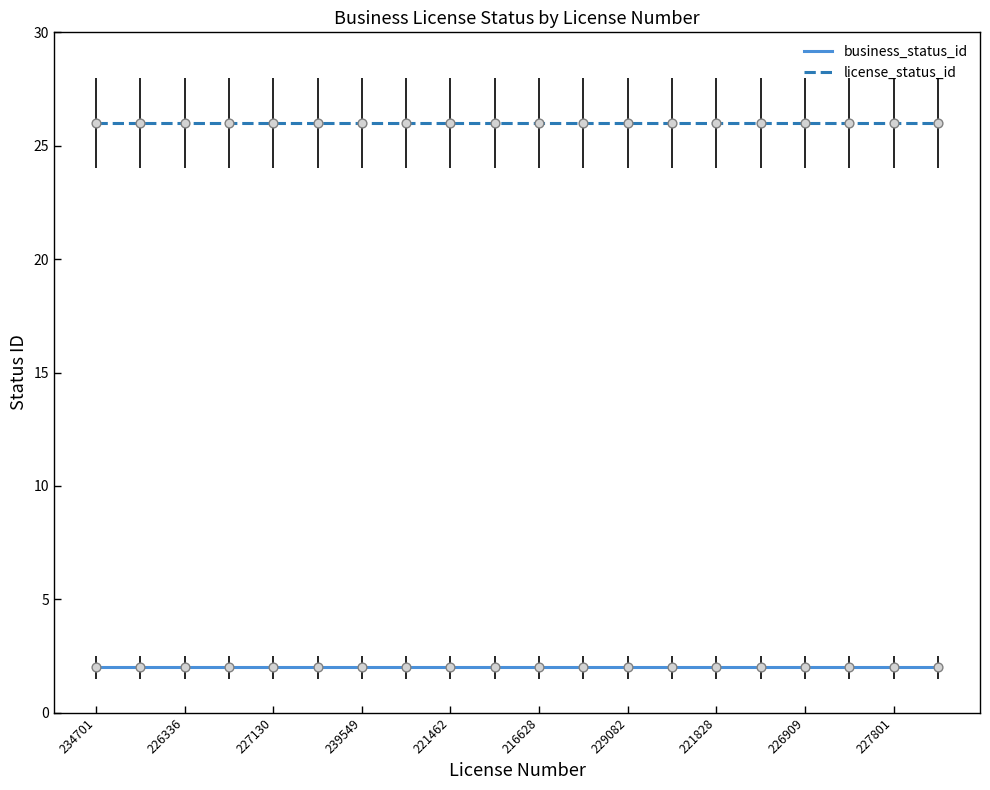

At how many categories does at least one series exceed 11?

20